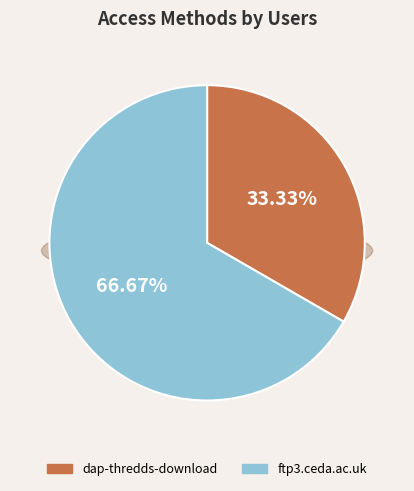

Combined, do ftp3.ceda.ac.uk and dap-thredds-download account for over 50%?

Yes